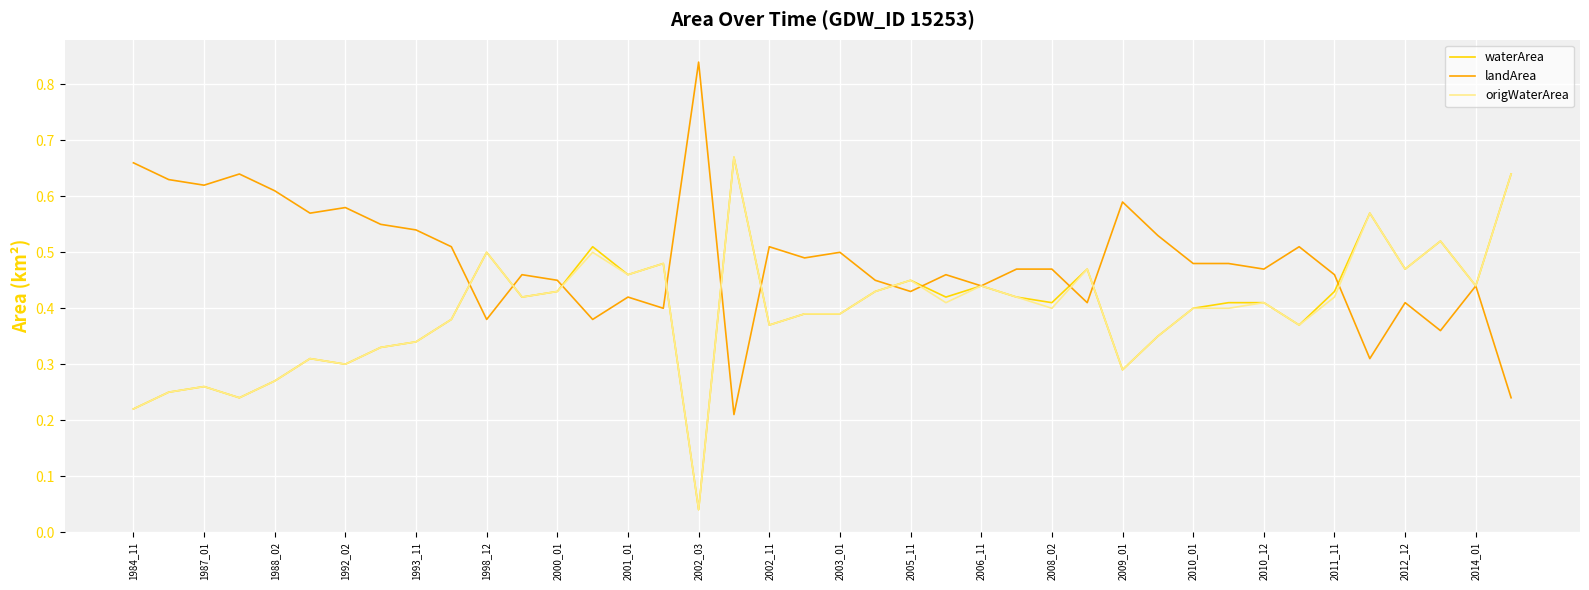

Which series has the largest total across all categories?

landArea